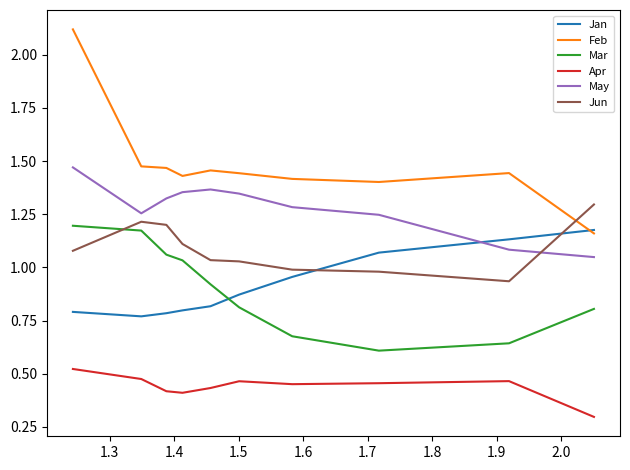

True or false: Jan and Apr cross at least once.

False